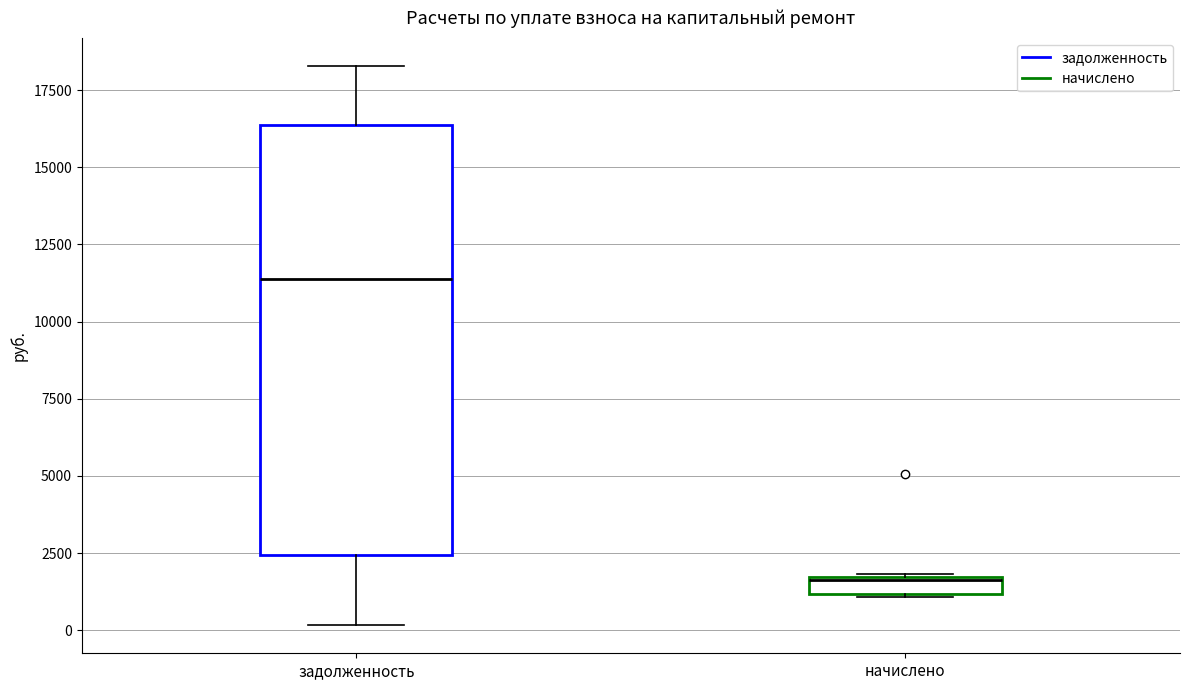

Which box has the lowest median line?

начислено